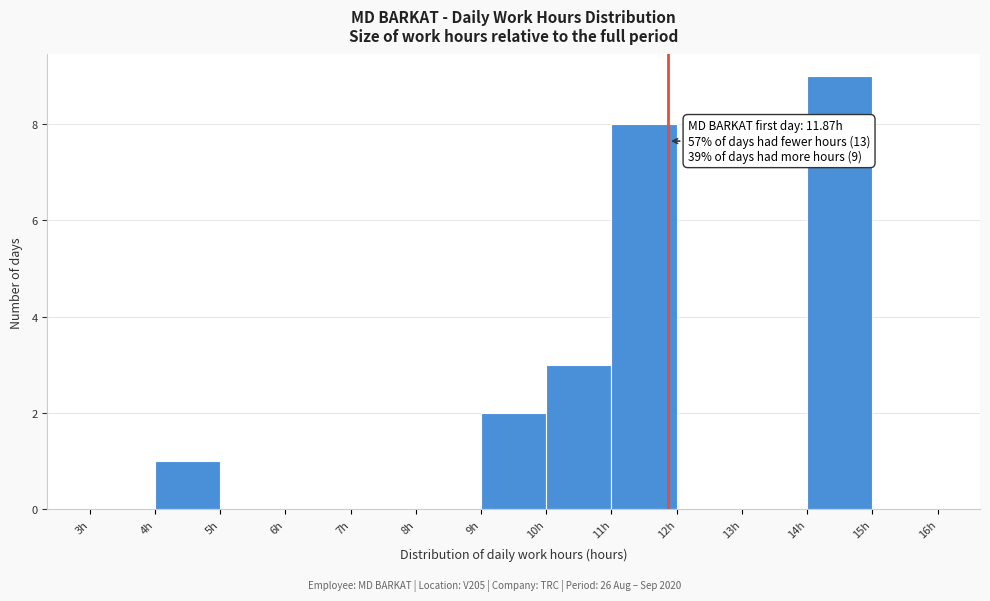

Over which range of the x-axis is the bar tallest?

14 to 15